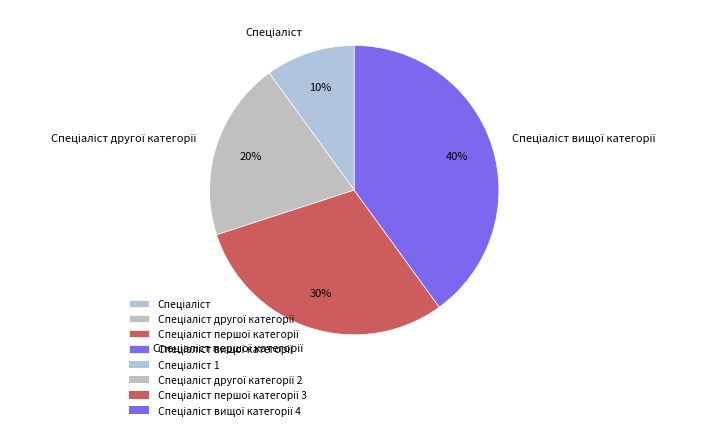

Does any single category account for the majority?

No